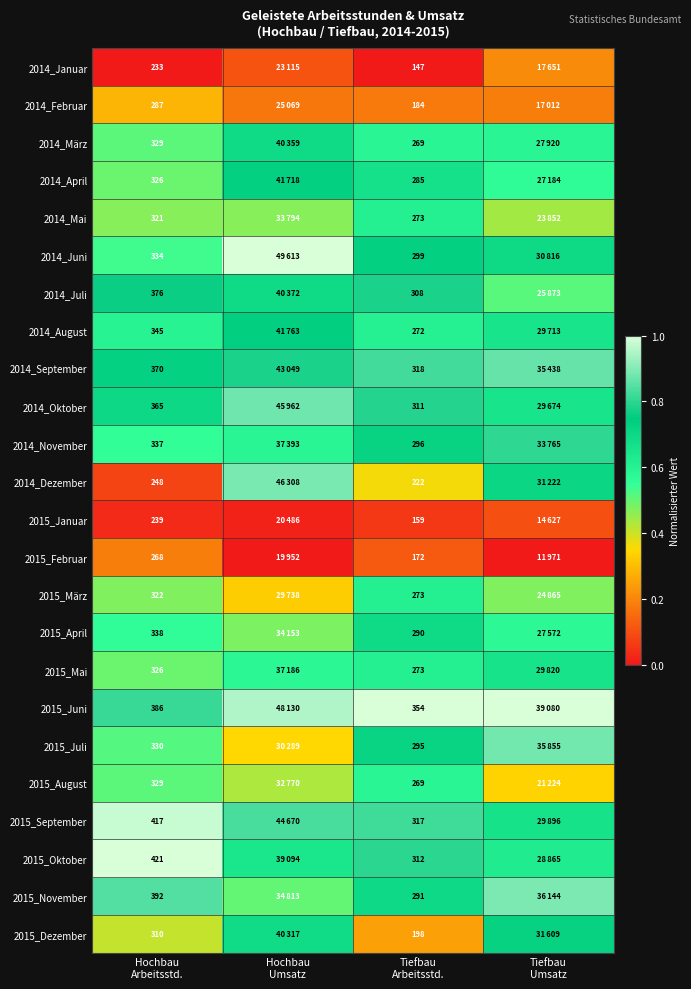

What is the maximum value shown in the chart?

1.0